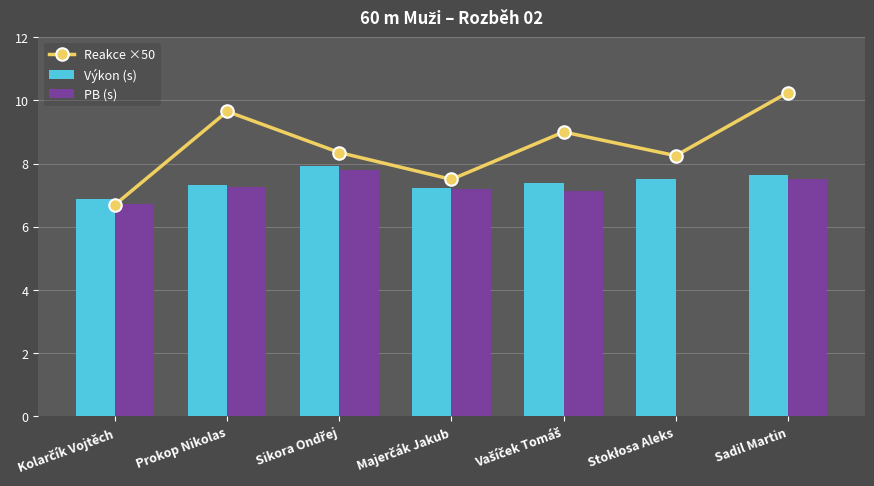

Rank the categories by Výkon (s) value from highest to lowest.

Sikora Ondřej, Sadil Martin, Stokłosa Aleks, Vašíček Tomáš, Prokop Nikolas, Majerčák Jakub, Kolarčík Vojtěch